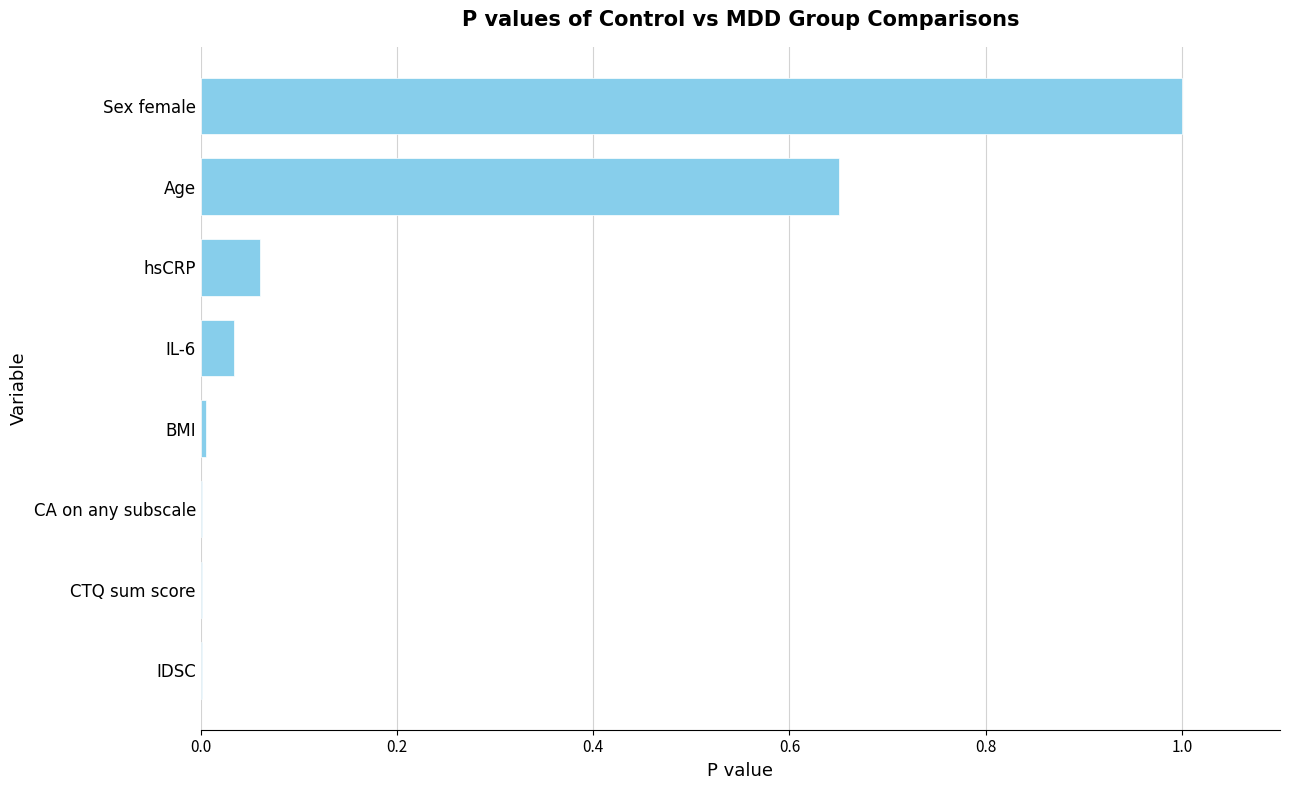

True or false: the data shows 0.0 at CTQ sum score.

True